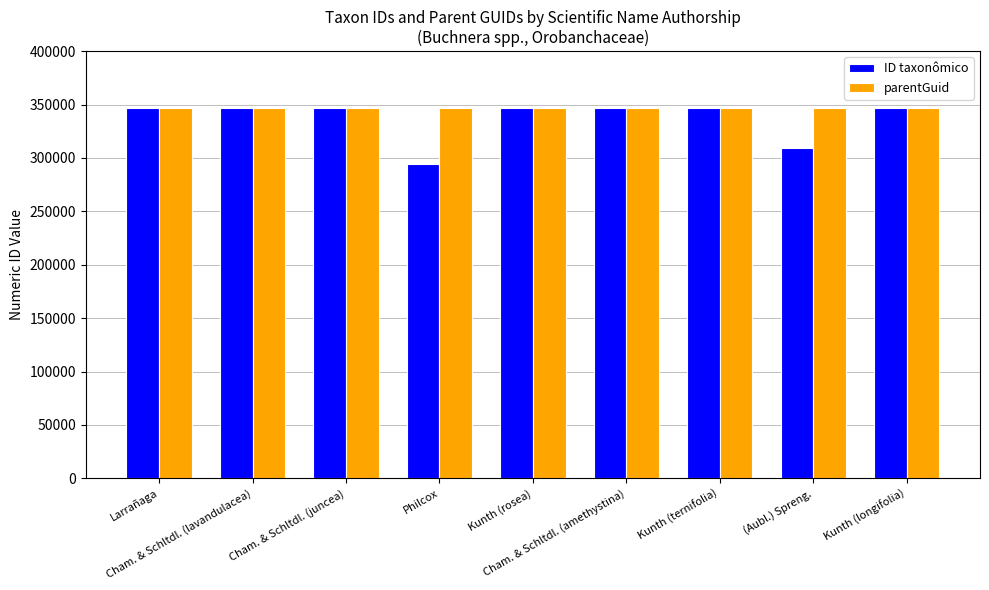

What is the smallest value displayed?

294418